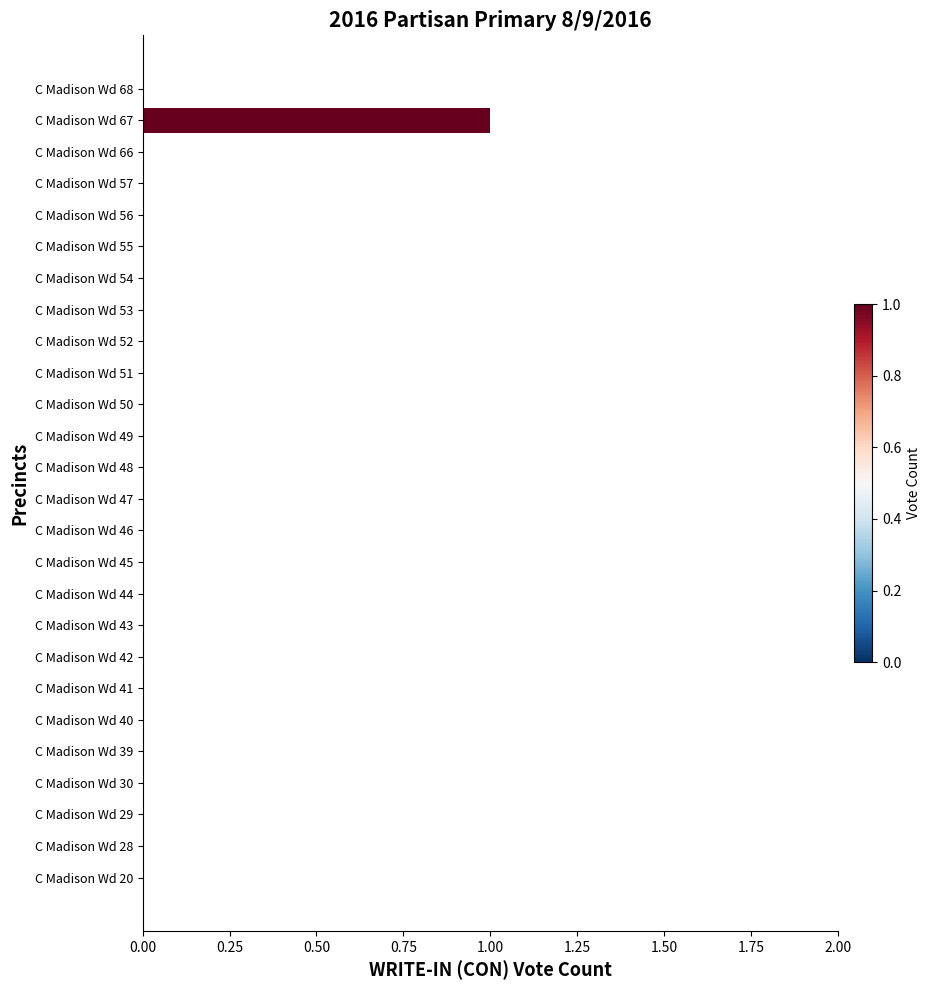

Which category has the highest value across all series?

C Madison Wd 67